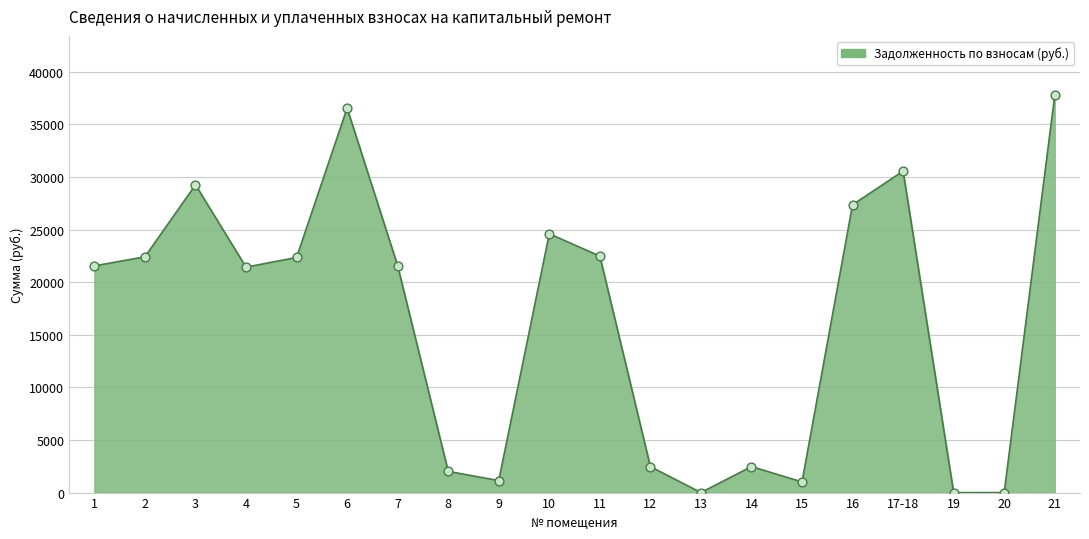

What is the change in value from 4 to 13?

-21433.6